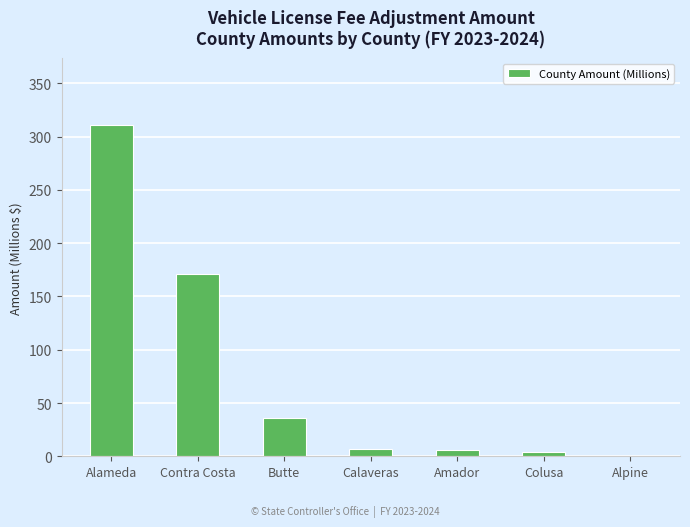

At which label does the data first exceed 6?

Alameda